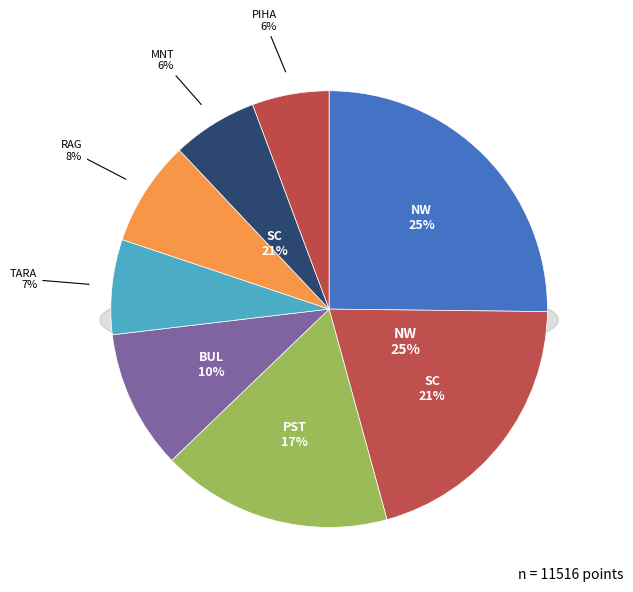

Does PST represent more than half of the total?

No